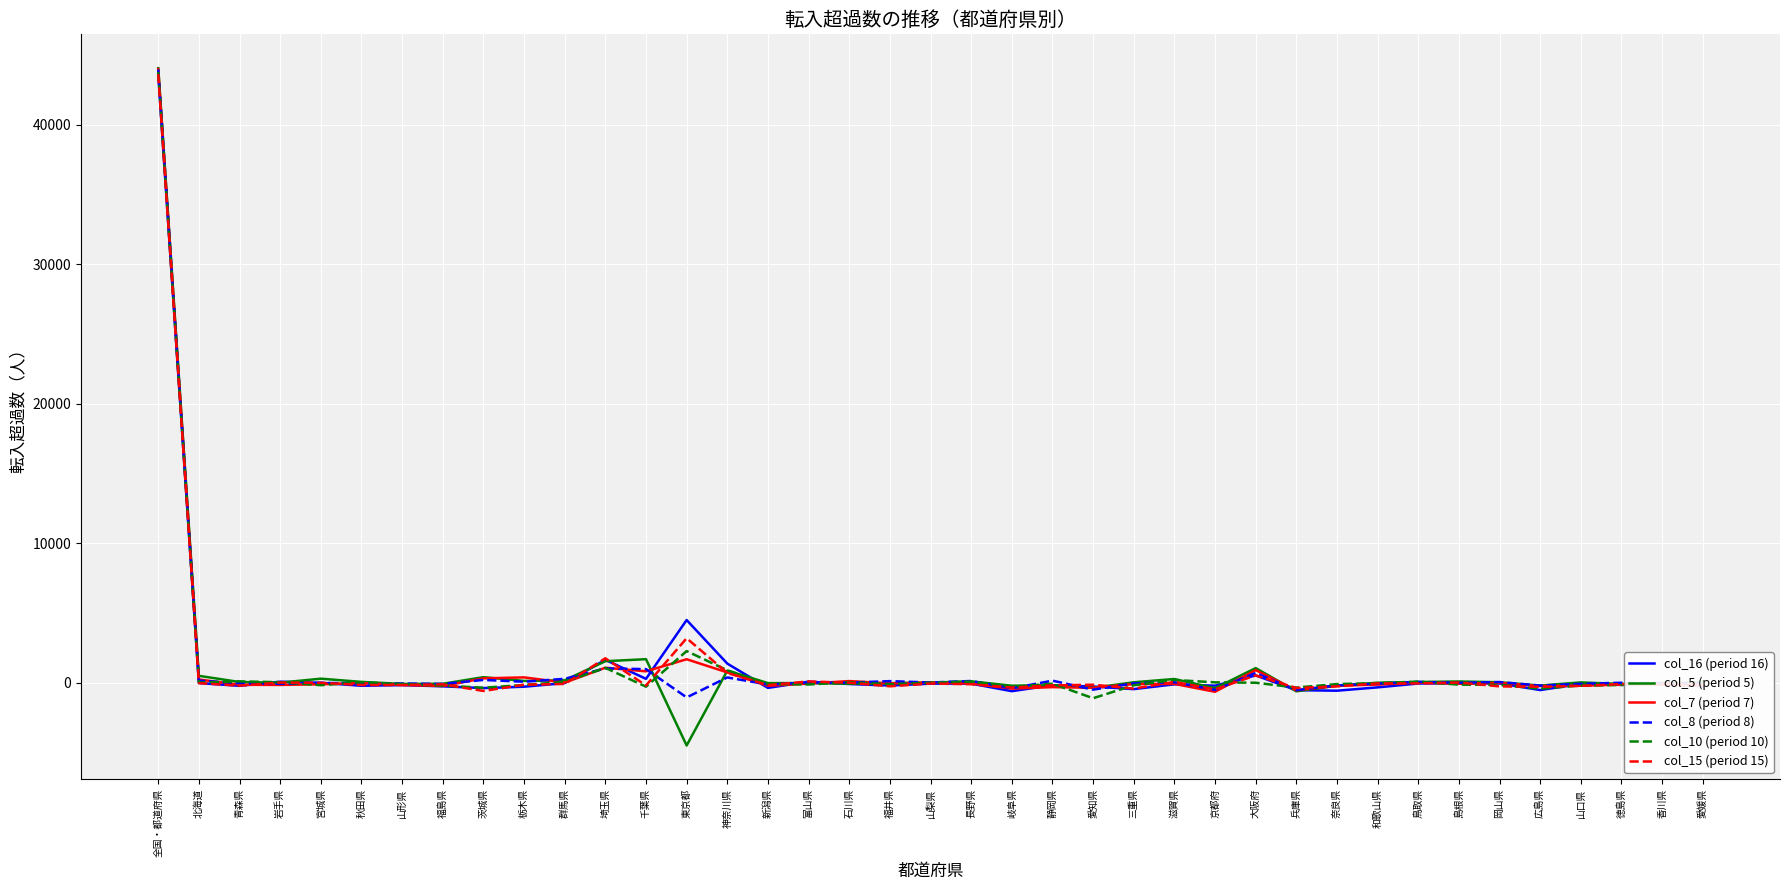

How many distinct data groups are displayed?

6